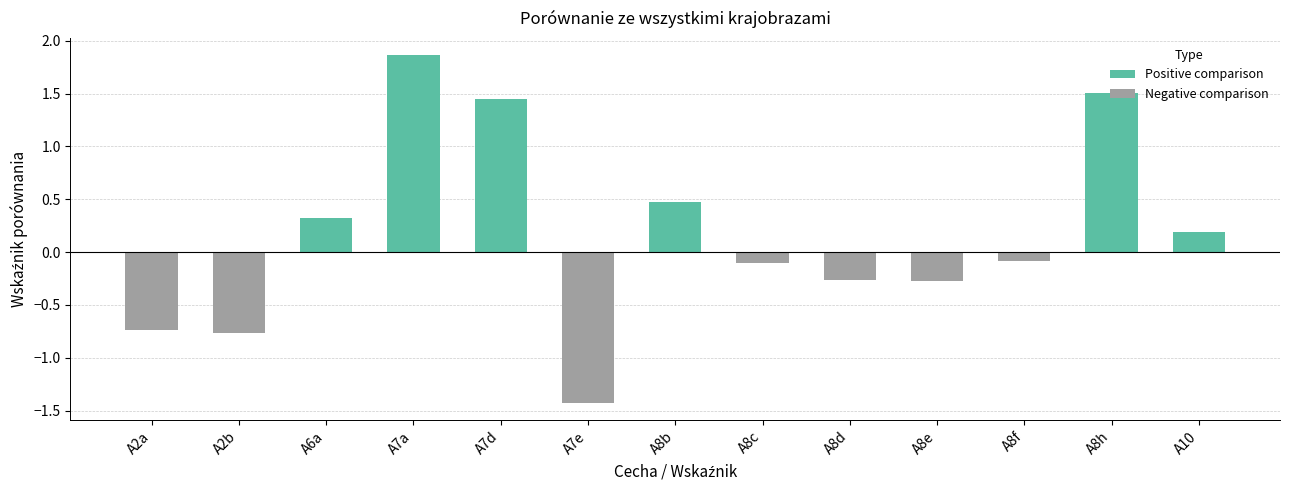

What is the difference between the values at A8f and A6a?

0.4